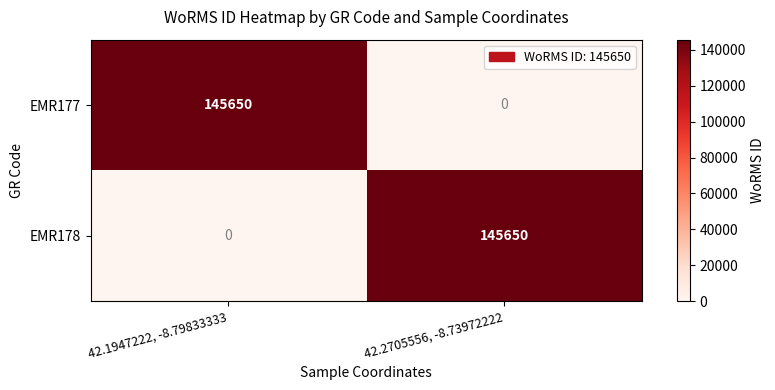

Count the number of data series in this chart.

2